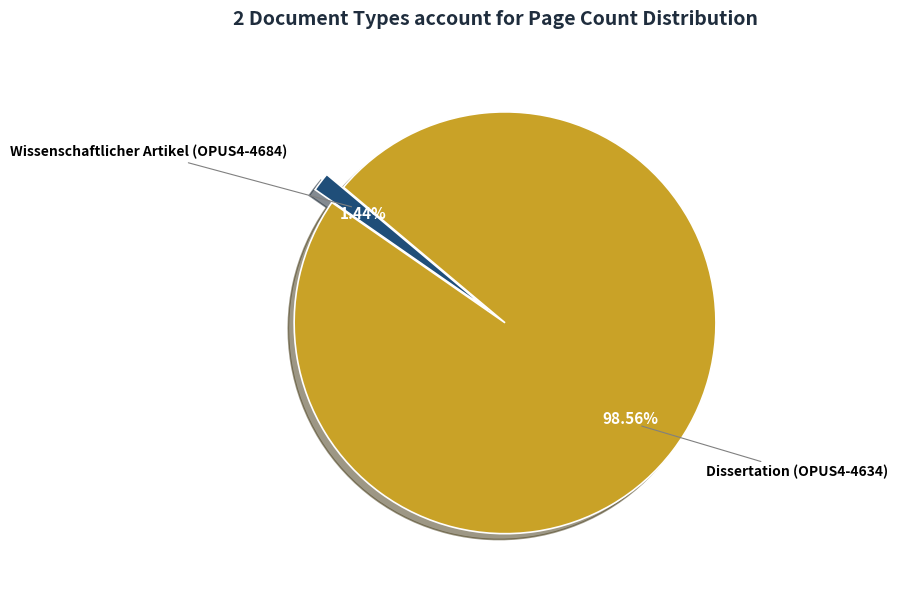

To the nearest percent, what portion does Dissertation (OPUS4-4634) represent?

99%